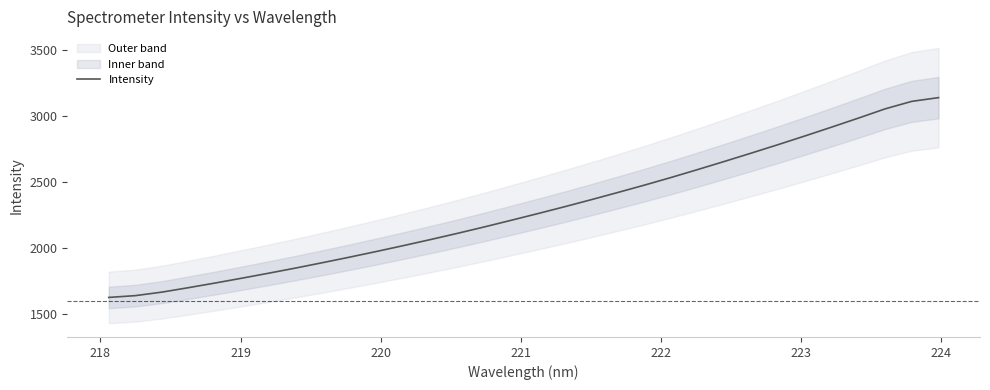

How many lines are shown in the chart?

1